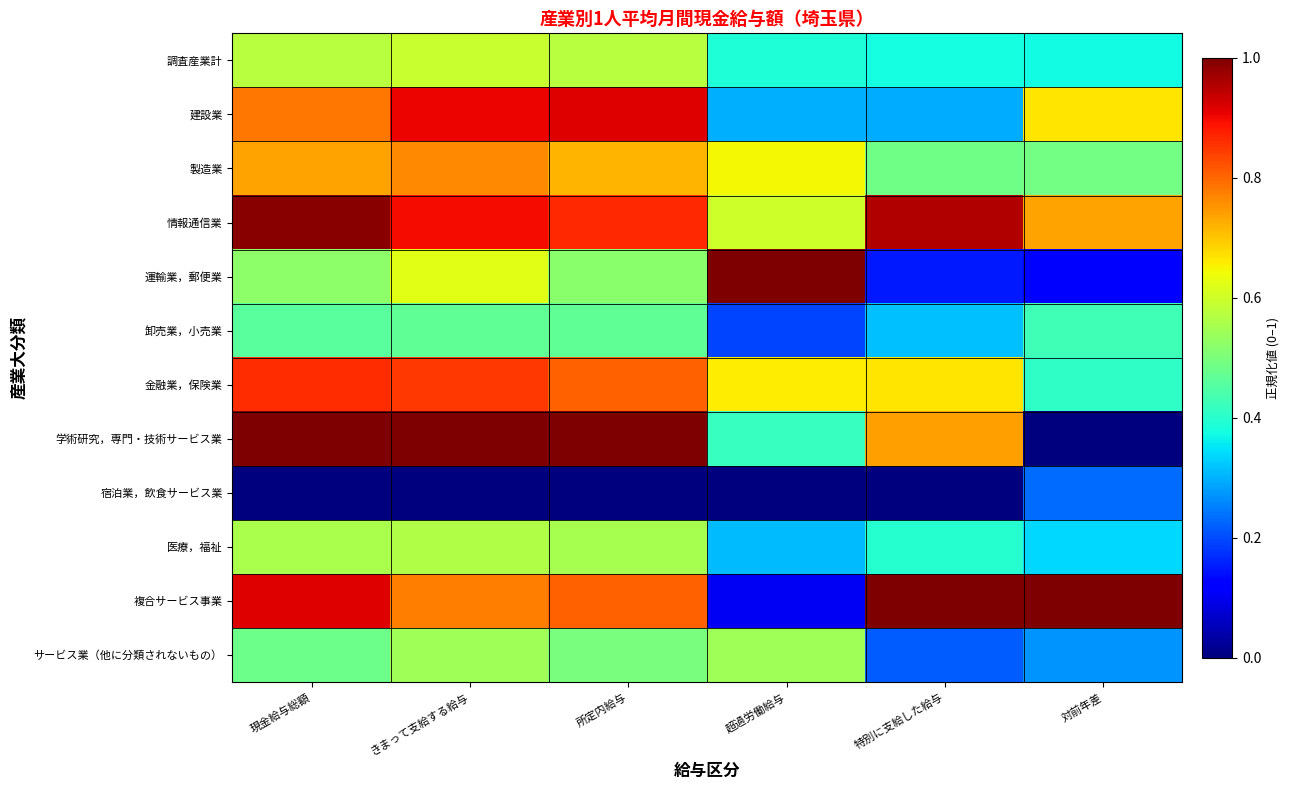

Which series has the largest total across all categories?

情報通信業